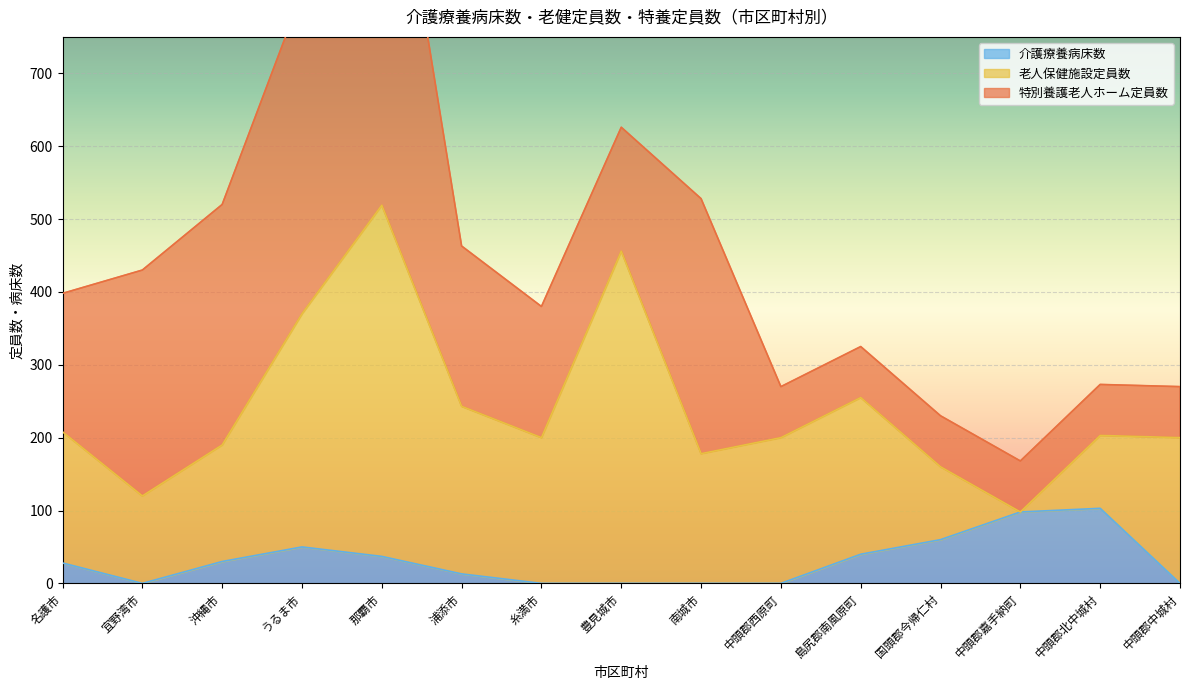

At how many categories does at least one series exceed 93?

15